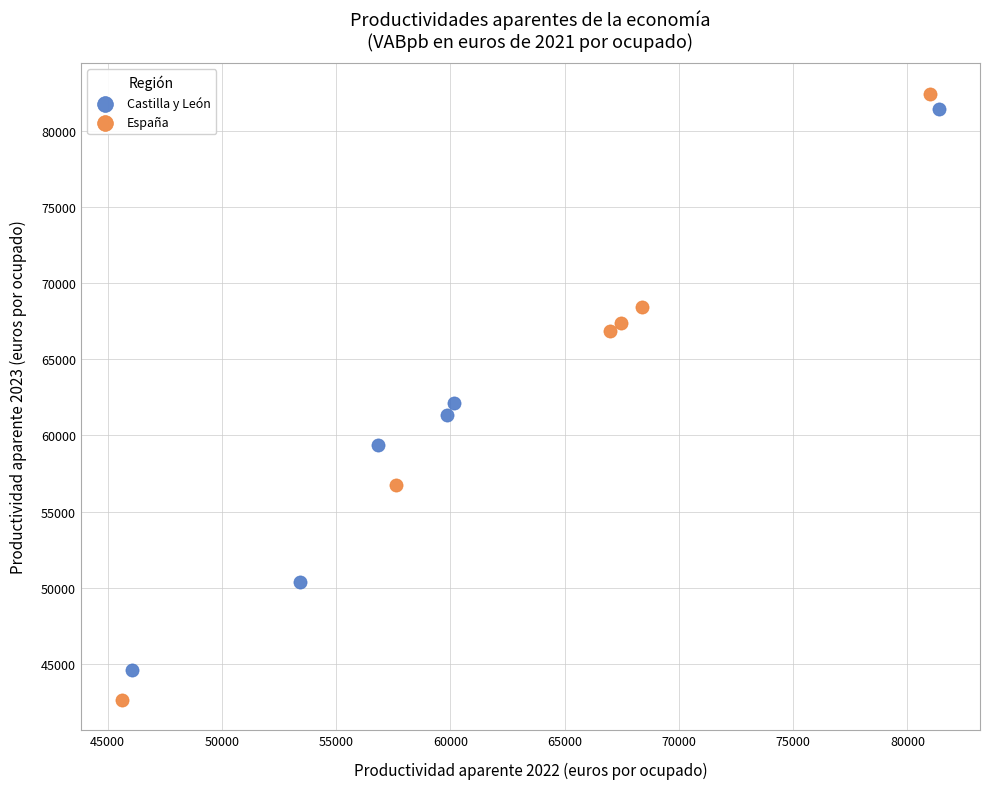

Which series contains the lowest Y value?

España